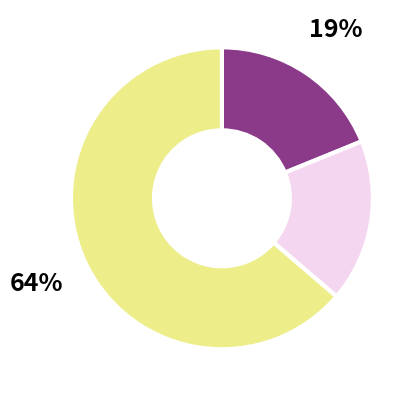

Does any single category account for the majority?

Yes